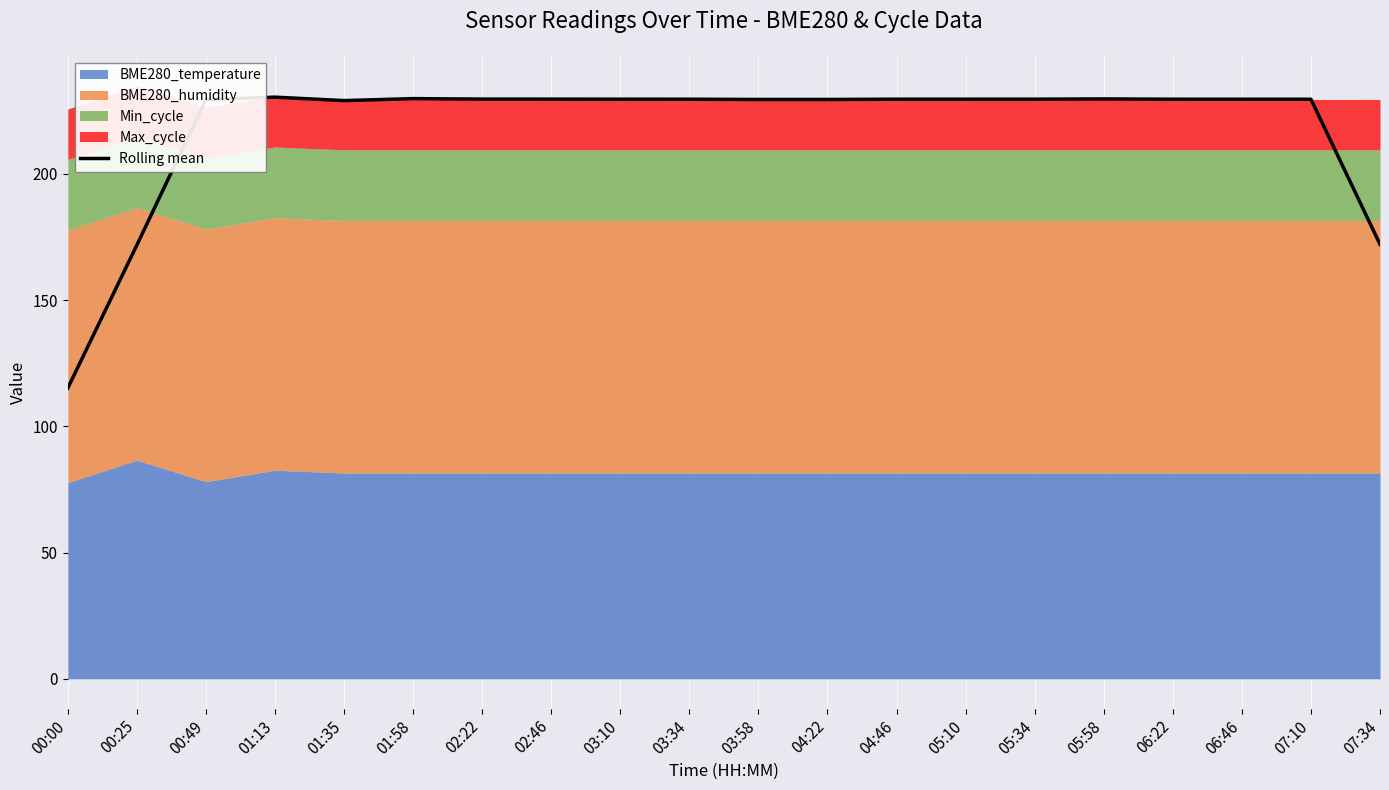

True or false: the data has more than 2 interior local peaks.

True